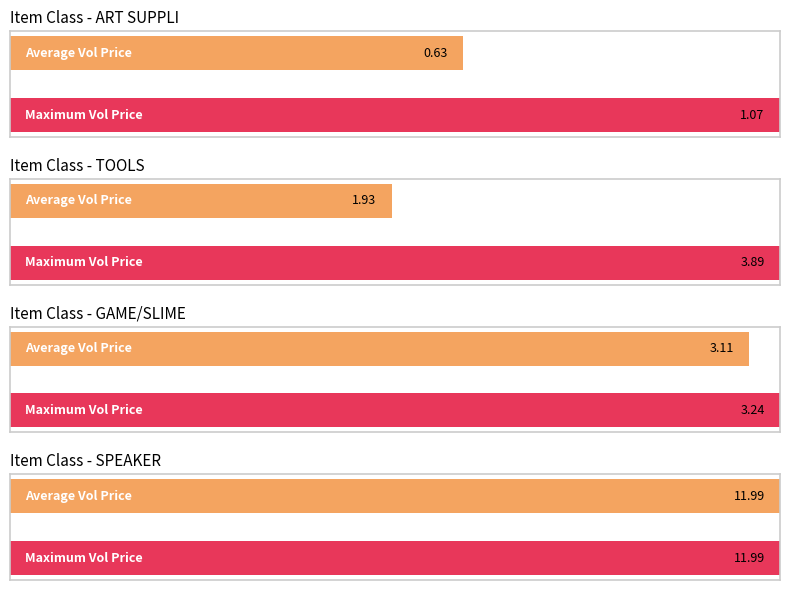

What is the label of the 13th bar from the right?

ART SUPPLI